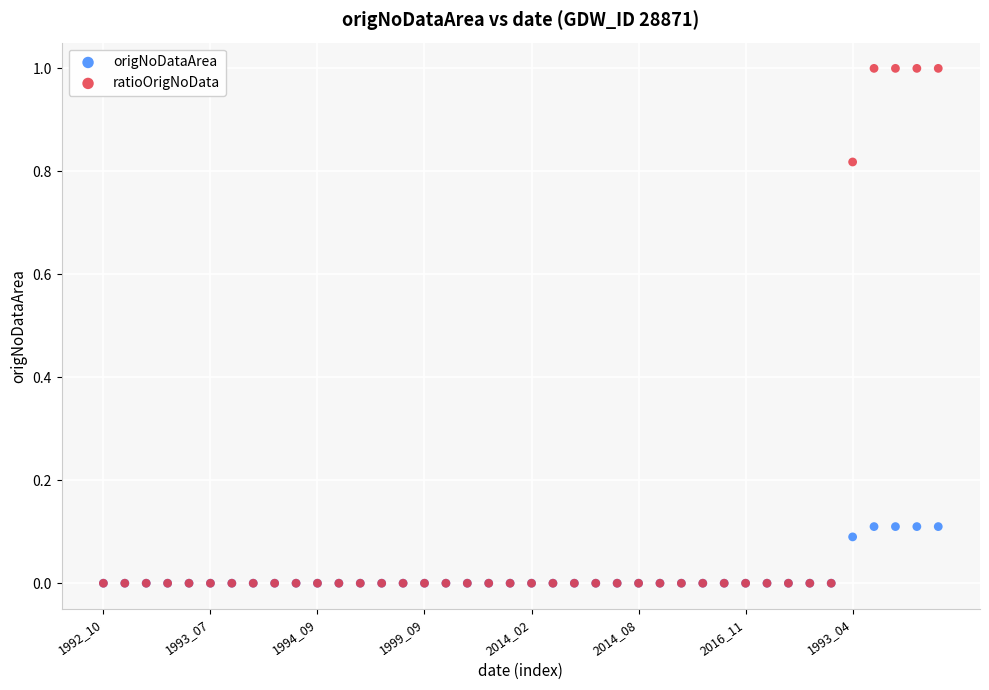

Which series contains the highest Y value?

ratioOrigNoData